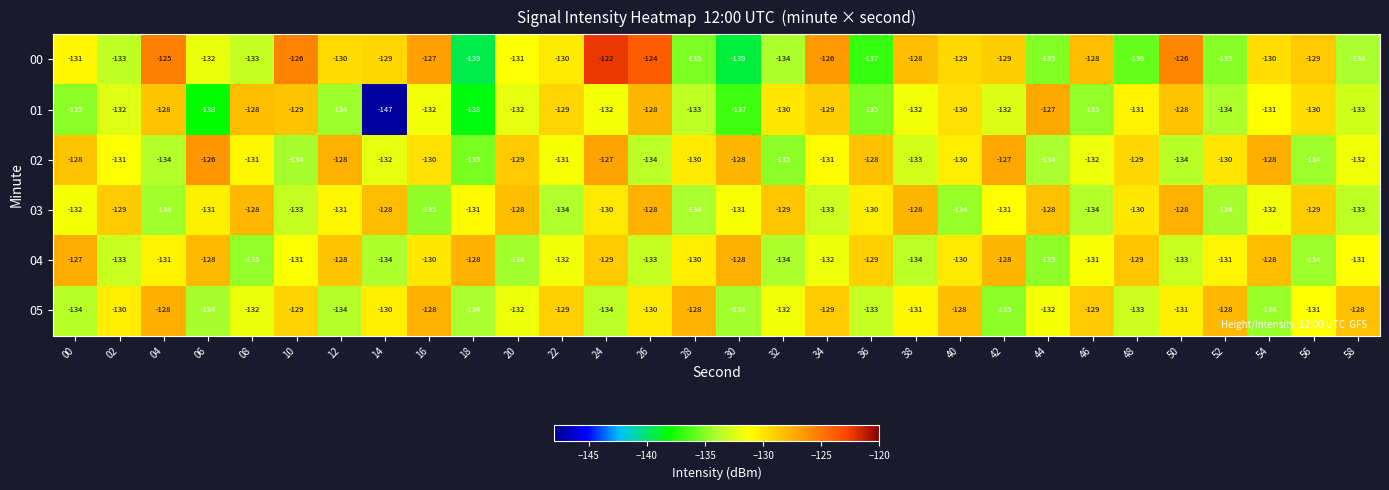

At which category is the sum across all series the highest?

24